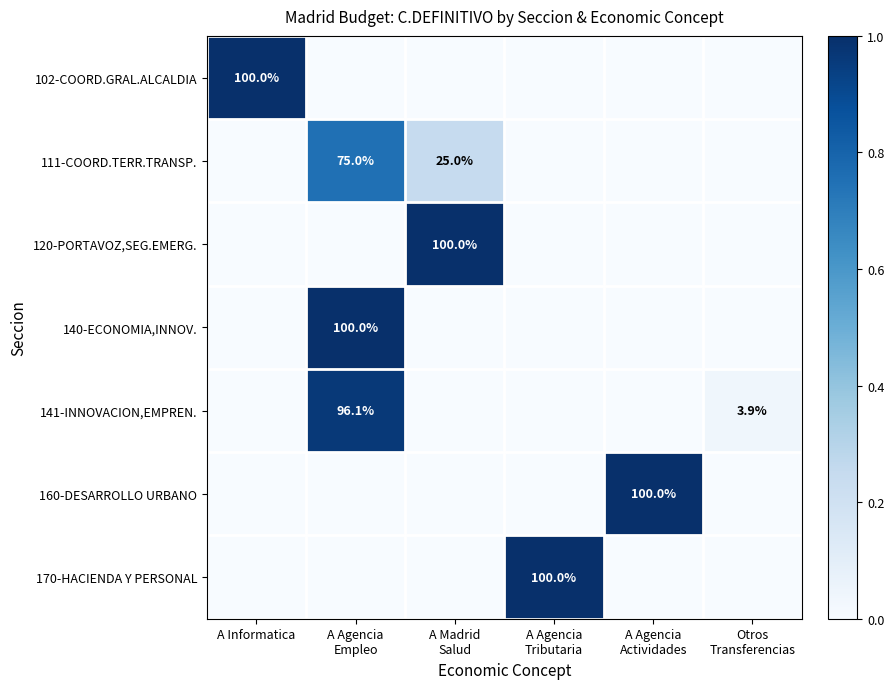

True or false: 140-ECONOMIA,INNOV. has a value of 0.4 at A Agencia Empleo.

False